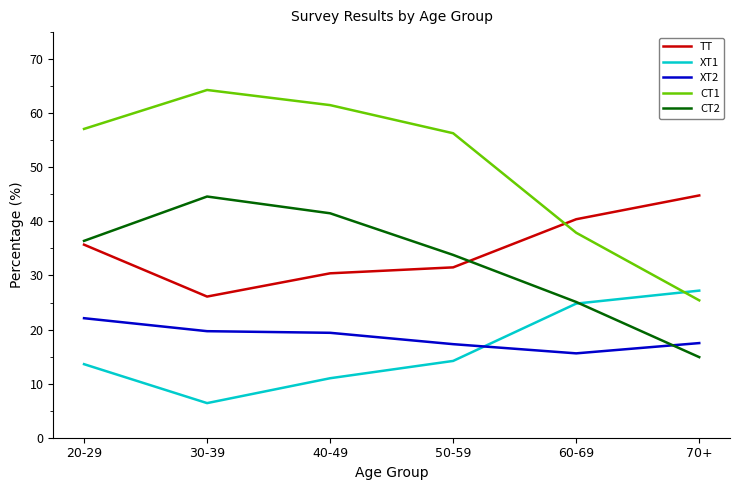

What is the sum of all CT2 values?

196.3